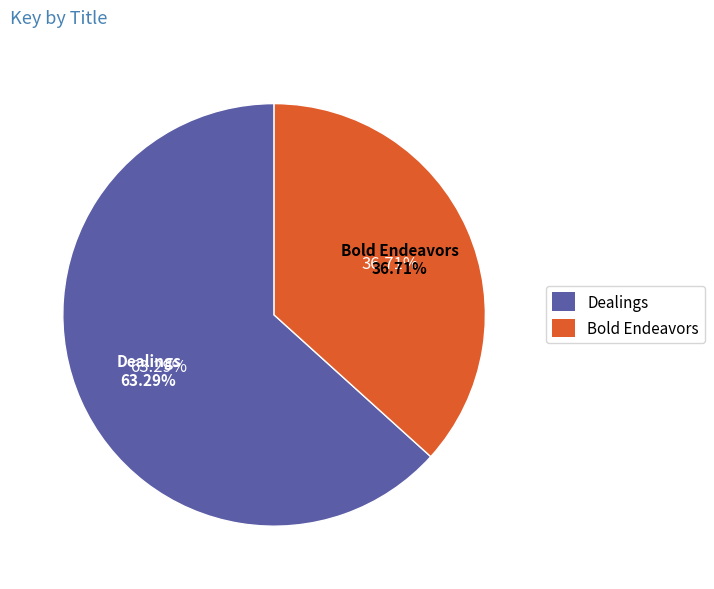

To the nearest percent, what is the difference between the Bold Endeavors and Dealings slice percentages?

27%